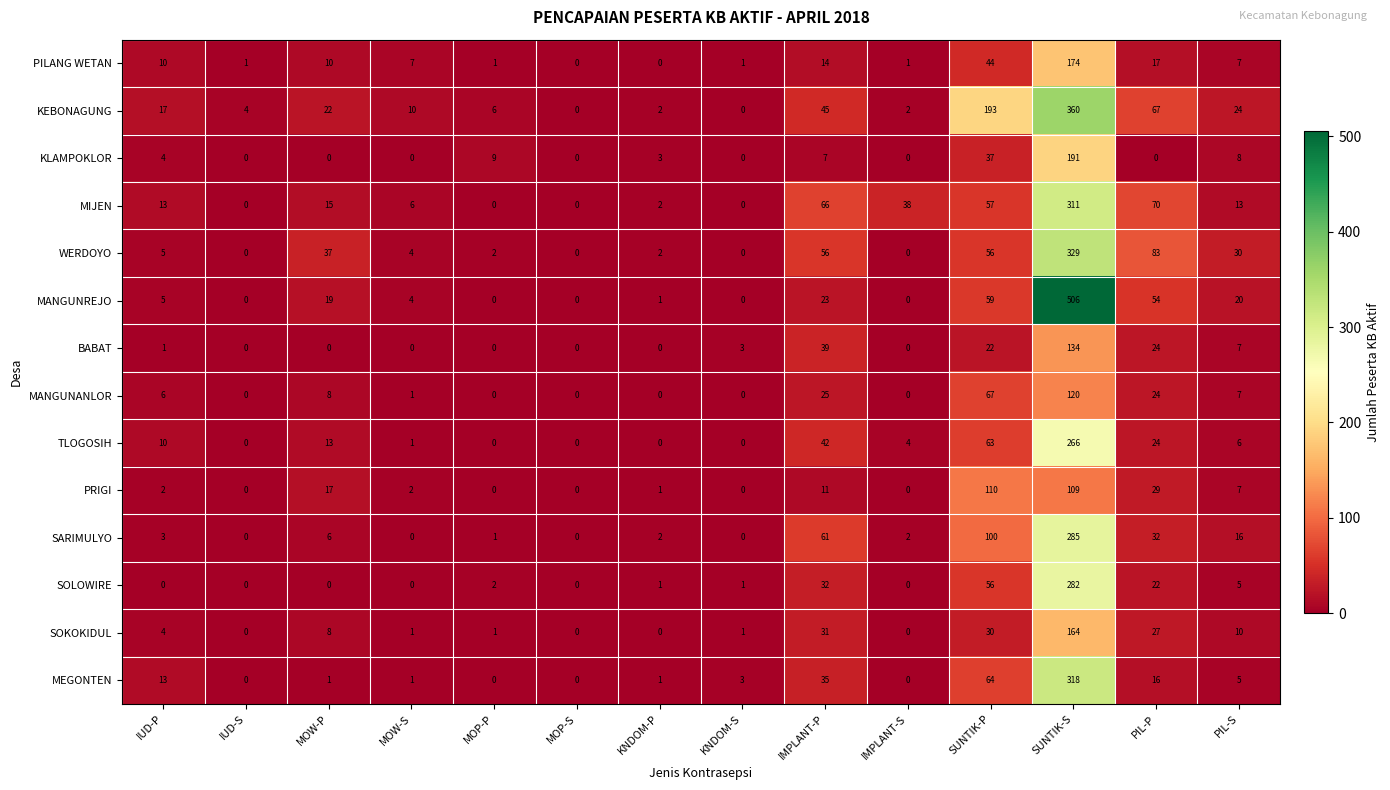

Where does the KLAMPOKLOR series first go above 3?

IUD-P